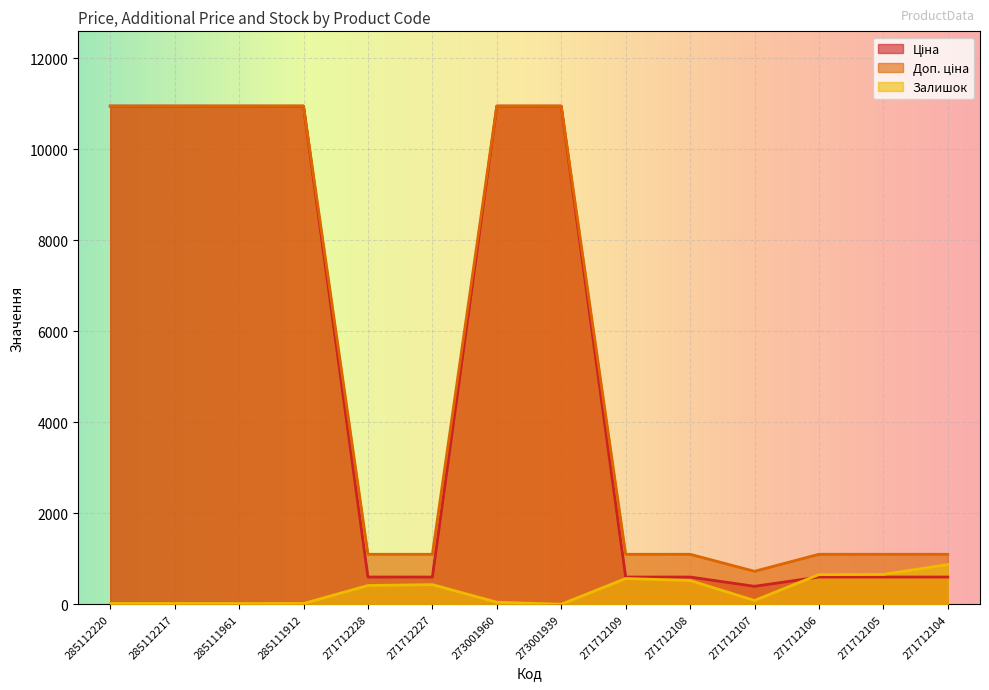

What is the sum of the Ціна values at 285112220 and 285112217?

21903.9